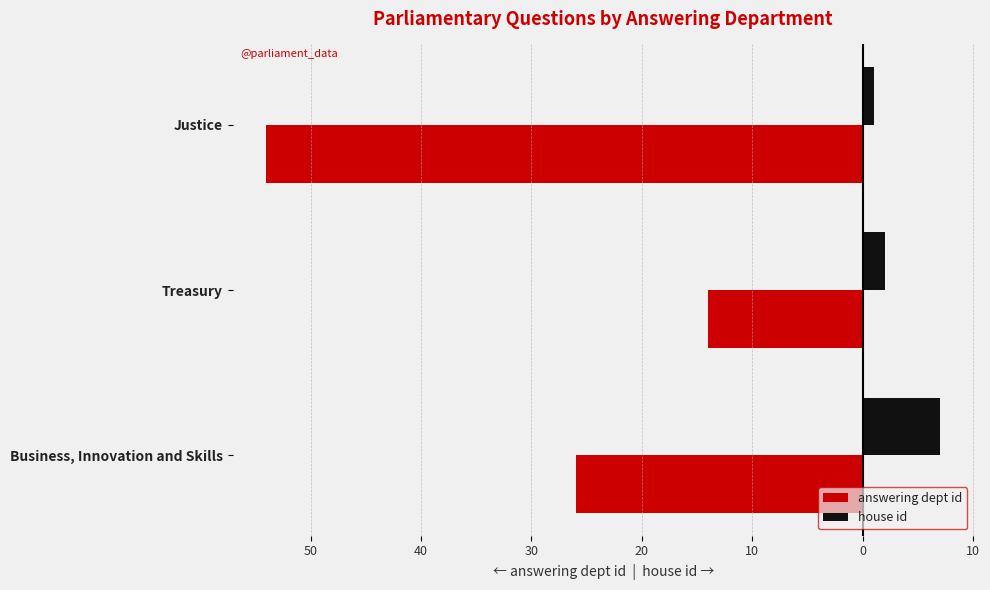

What are all the series names shown in the legend?

answering dept id, house id